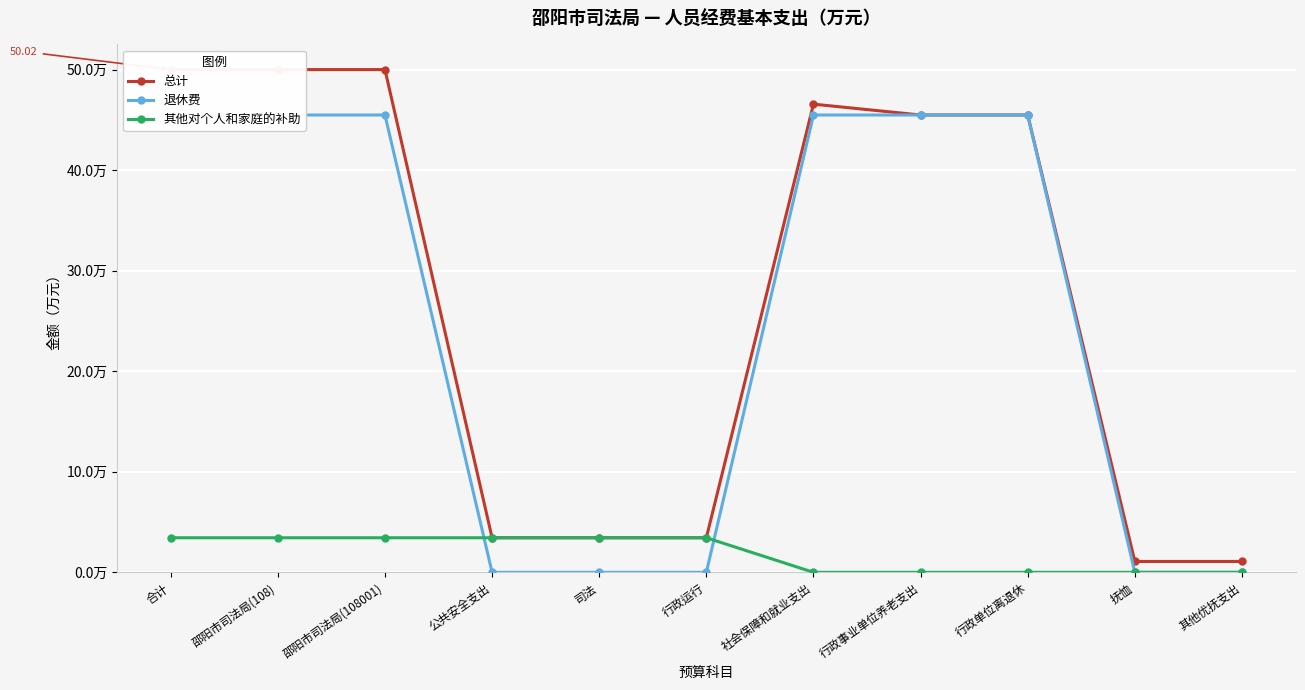

True or false: 退休费 and 其他对个人和家庭的补助 intersect in this chart.

True